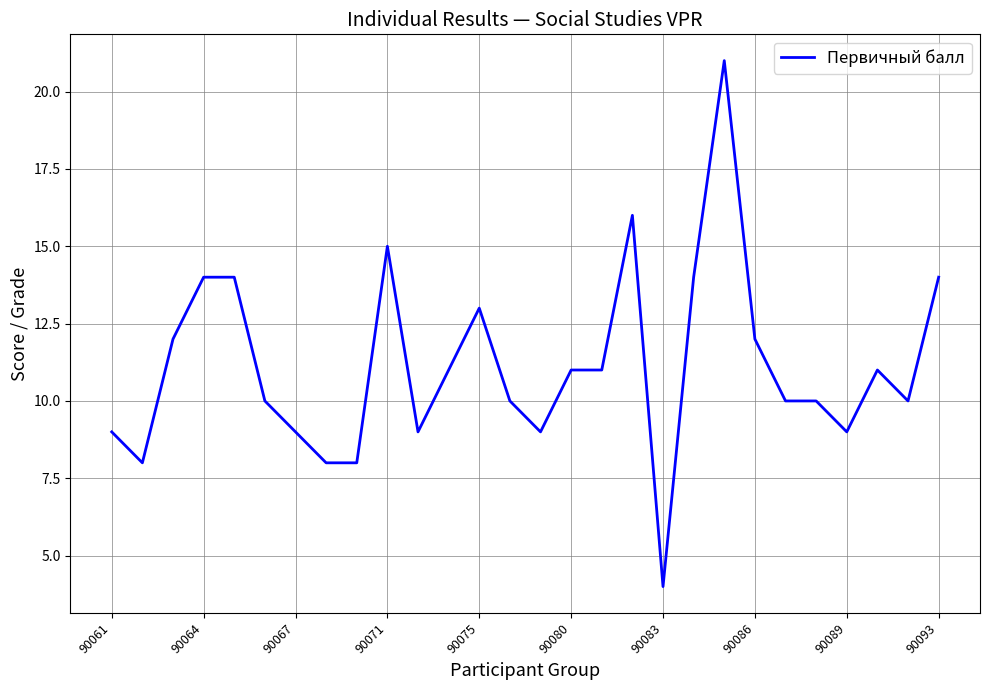

What is the difference between the maximum and minimum values?

17